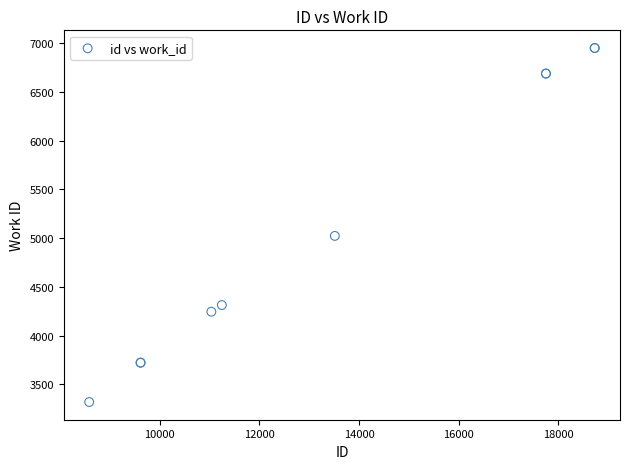

What Y value in the scatter plot is closest to 5134?

5023